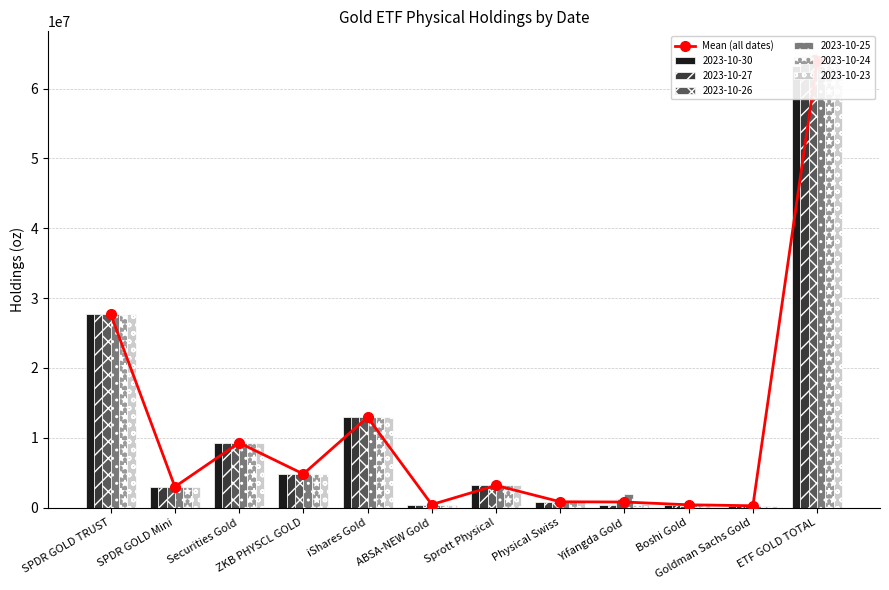

What is the approximate value at ABSA-NEW Gold?

449008.4